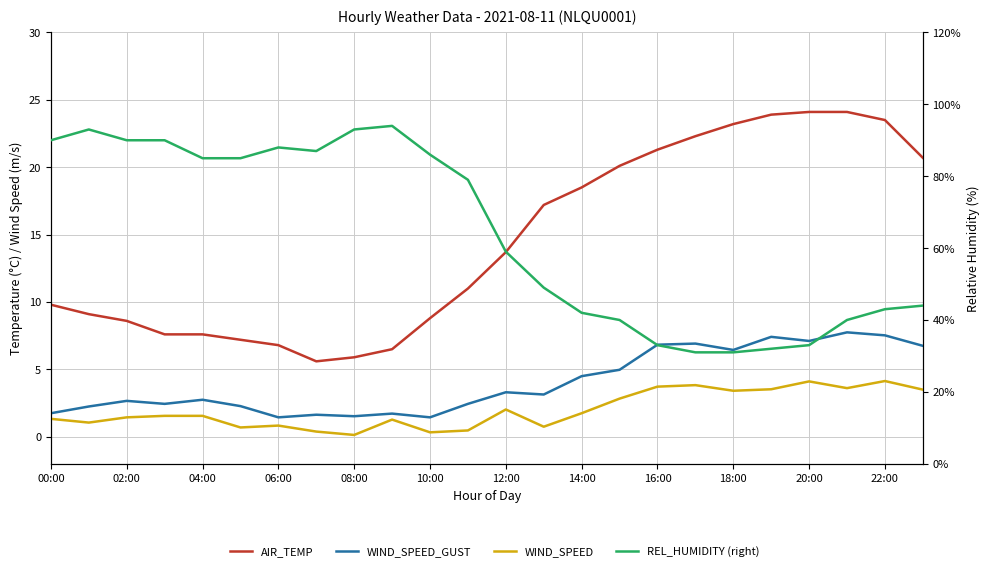

What is the minimum value for WIND_SPEED?

0.1